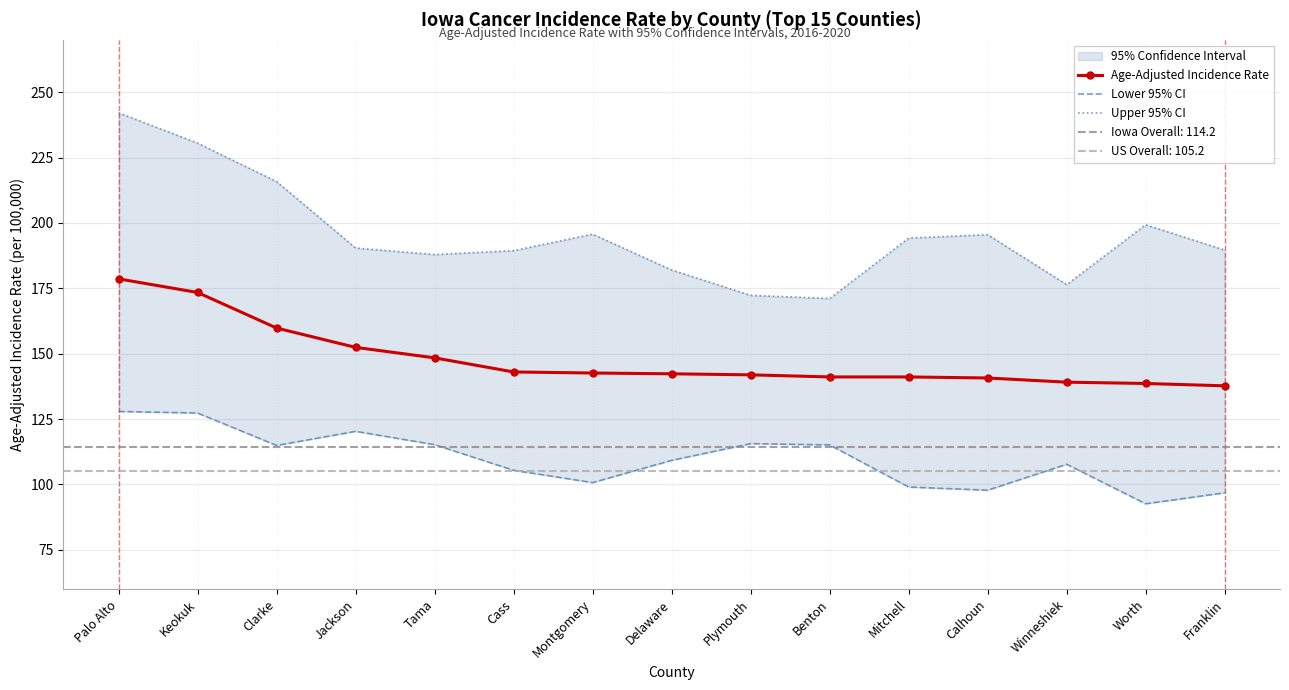

Reading left to right, what are all the values shown in this chart?

Age-Adjusted Incidence Rate: Palo Alto=178.6	Keokuk=173.4	Clarke=159.8	Jackson=152.4	Tama=148.4	Cass=143.0	Montgomery=142.6	Delaware=142.3	Plymouth=141.9	Benton=141.1	Mitchell=141.1	Calhoun=140.7	Winneshiek=139.1	Worth=138.6	Franklin=137.7
Lower 95% CI: Palo Alto=127.9	Keokuk=127.3	Clarke=114.9	Jackson=120.3	Tama=115.2	Cass=105.4	Montgomery=100.7	Delaware=109.2	Plymouth=115.6	Benton=115.1	Mitchell=99.0	Calhoun=97.8	Winneshiek=107.7	Worth=92.6	Franklin=96.8
Upper 95% CI: Palo Alto=242.1	Keokuk=230.5	Clarke=215.8	Jackson=190.4	Tama=187.9	Cass=189.4	Montgomery=195.7	Delaware=182.0	Plymouth=172.3	Benton=171.1	Mitchell=194.2	Calhoun=195.5	Winneshiek=176.4	Worth=199.3	Franklin=189.6